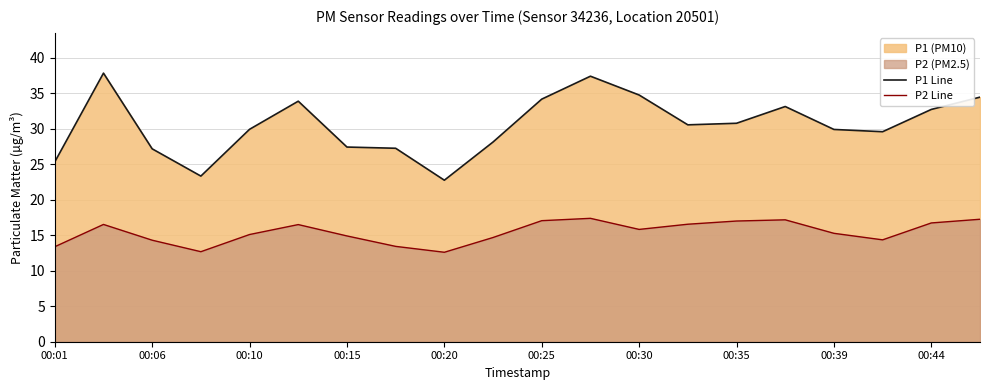

How many lines are shown in the chart?

2